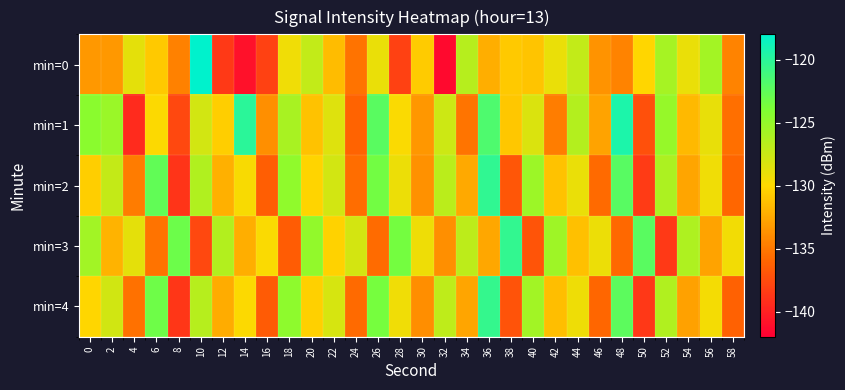

Count the number of data series in this chart.

5